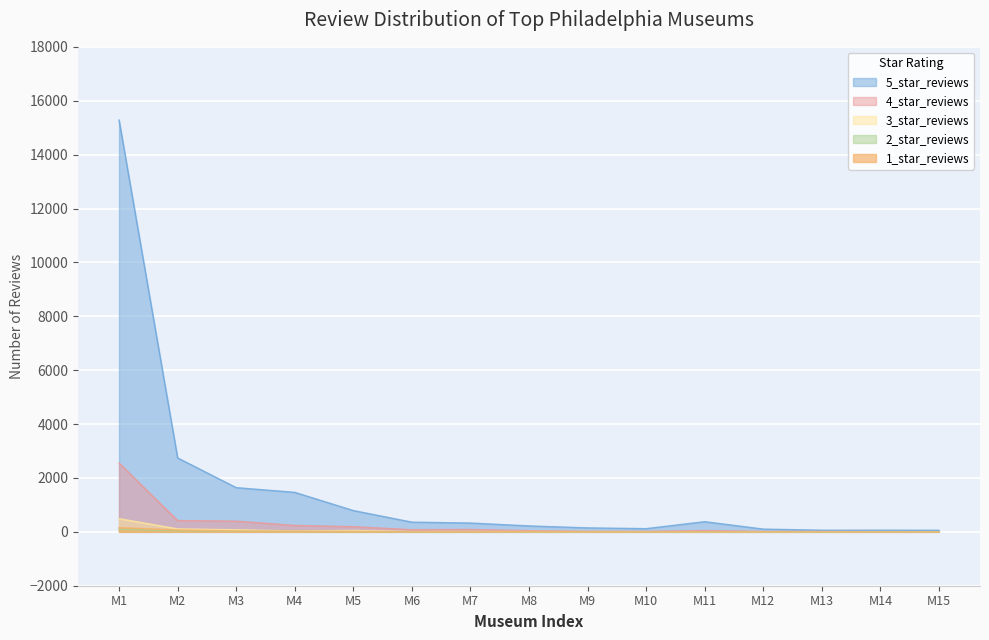

At which category is the sum across all series the highest?

M1